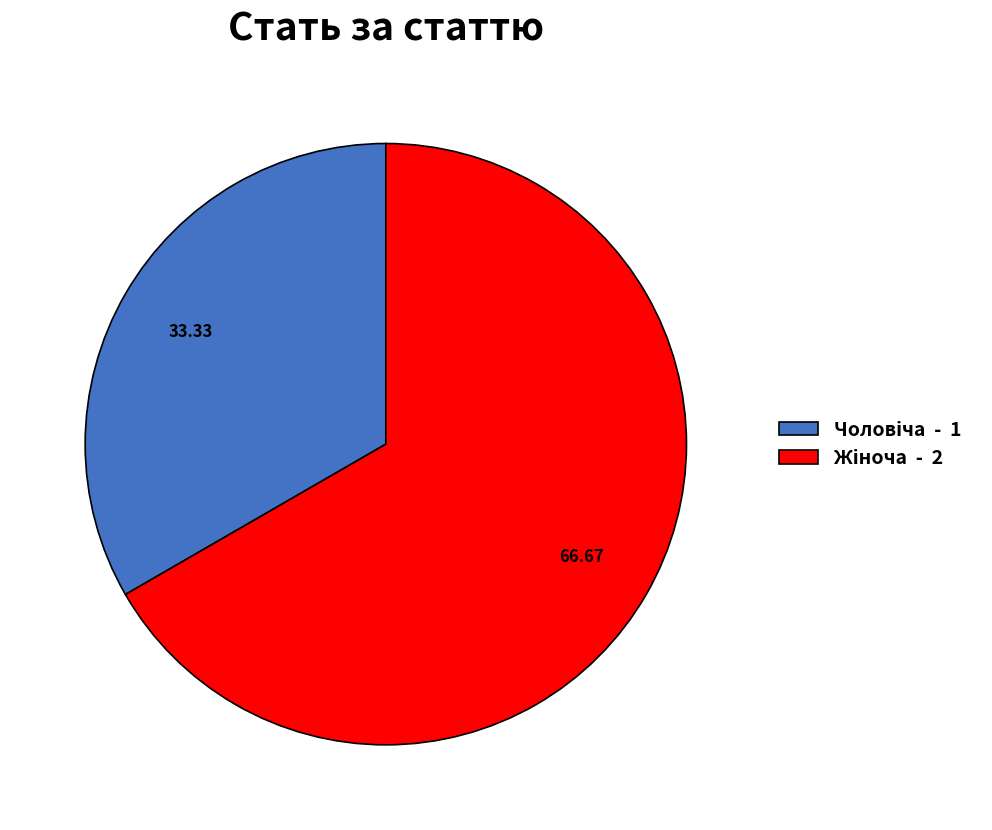

Is there a majority slice in this chart?

Yes